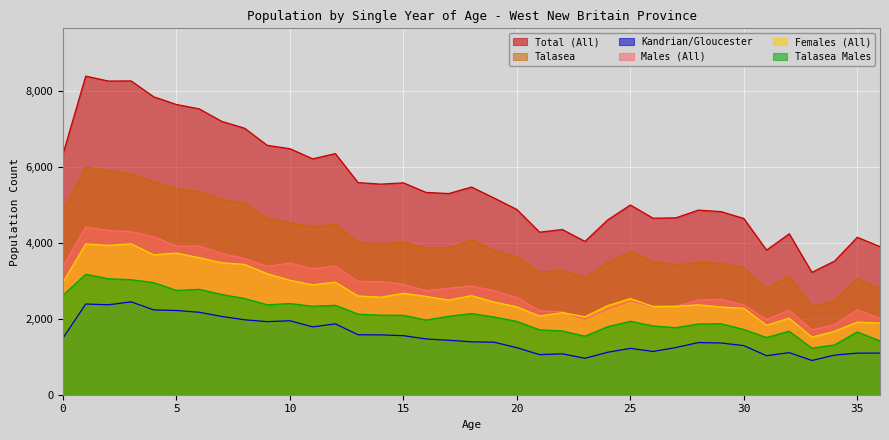

What is the total value across all series at 32?

14392